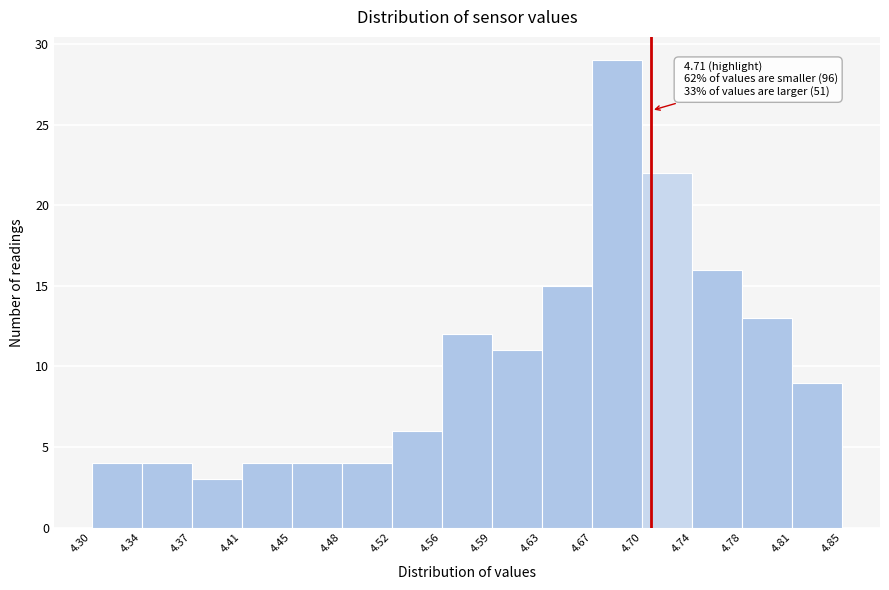

Which range on the x-axis has the tallest bar?

4.67 to 4.70